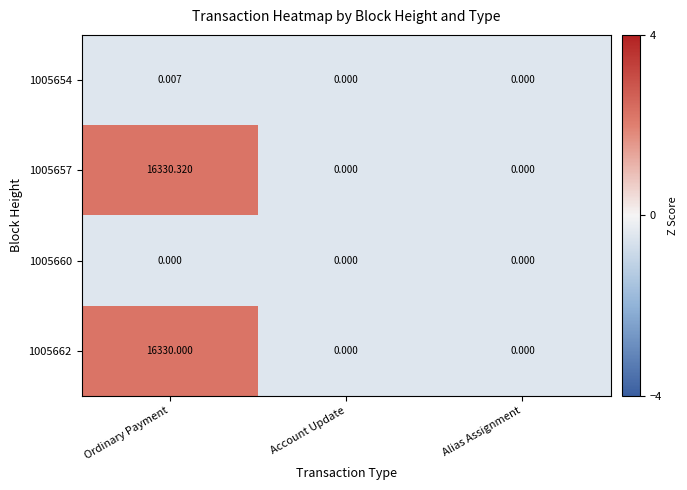

Is the value of 1005657 at Ordinary Payment greater than the value of 1005660 at Account Update?

Yes